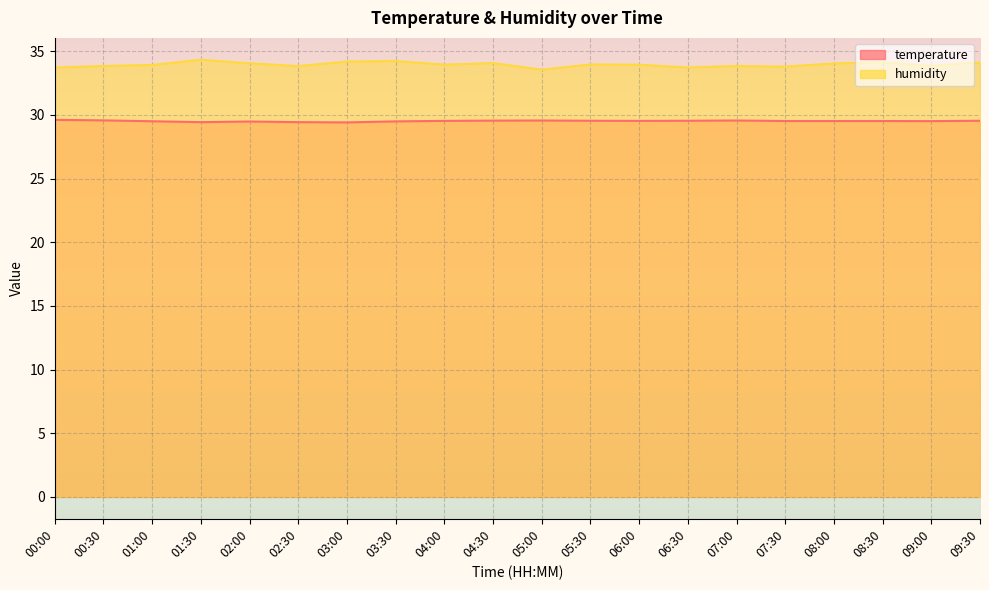

Between 02:00 and 05:00, which series saw the biggest shift?

humidity